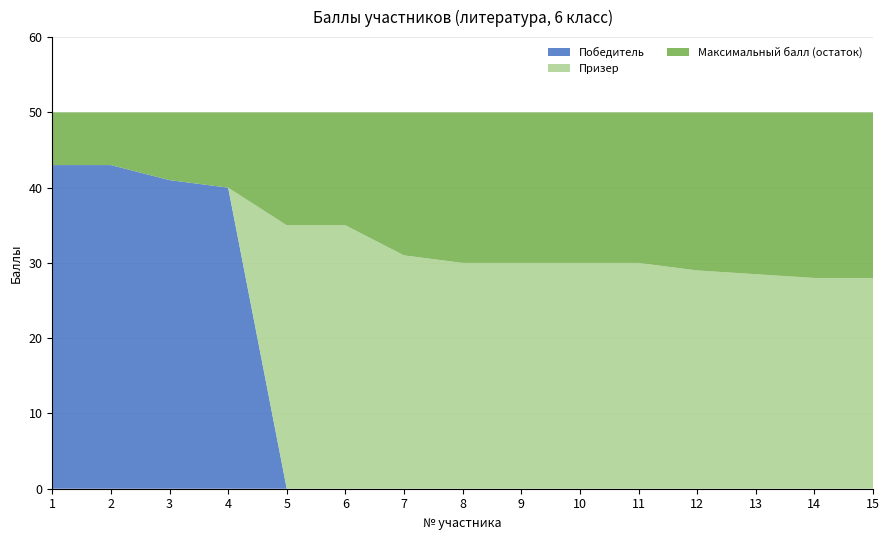

True or false: Победитель has a value of 0.0 at 7.

True